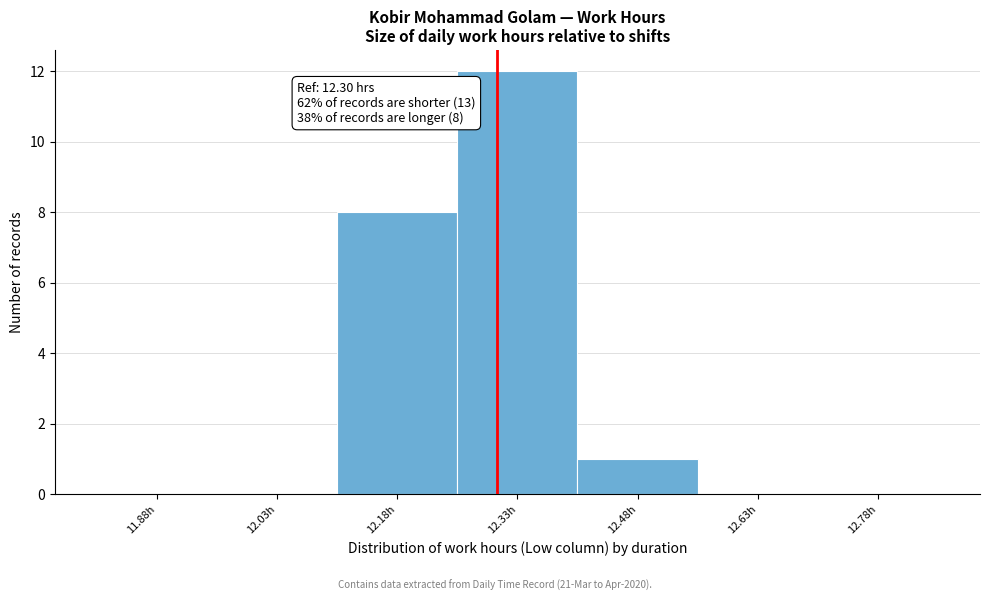

Which range on the x-axis has the tallest bar?

12.25 to 12.40